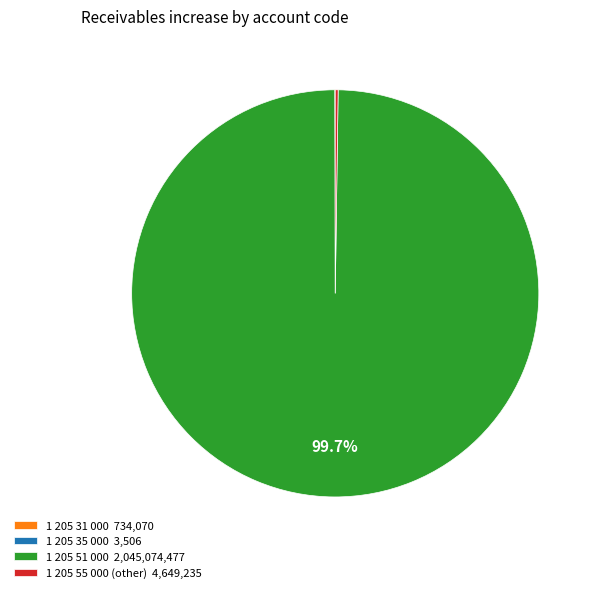

Does 1 205 51 000 2,045,074,477 represent more than half of the total?

Yes